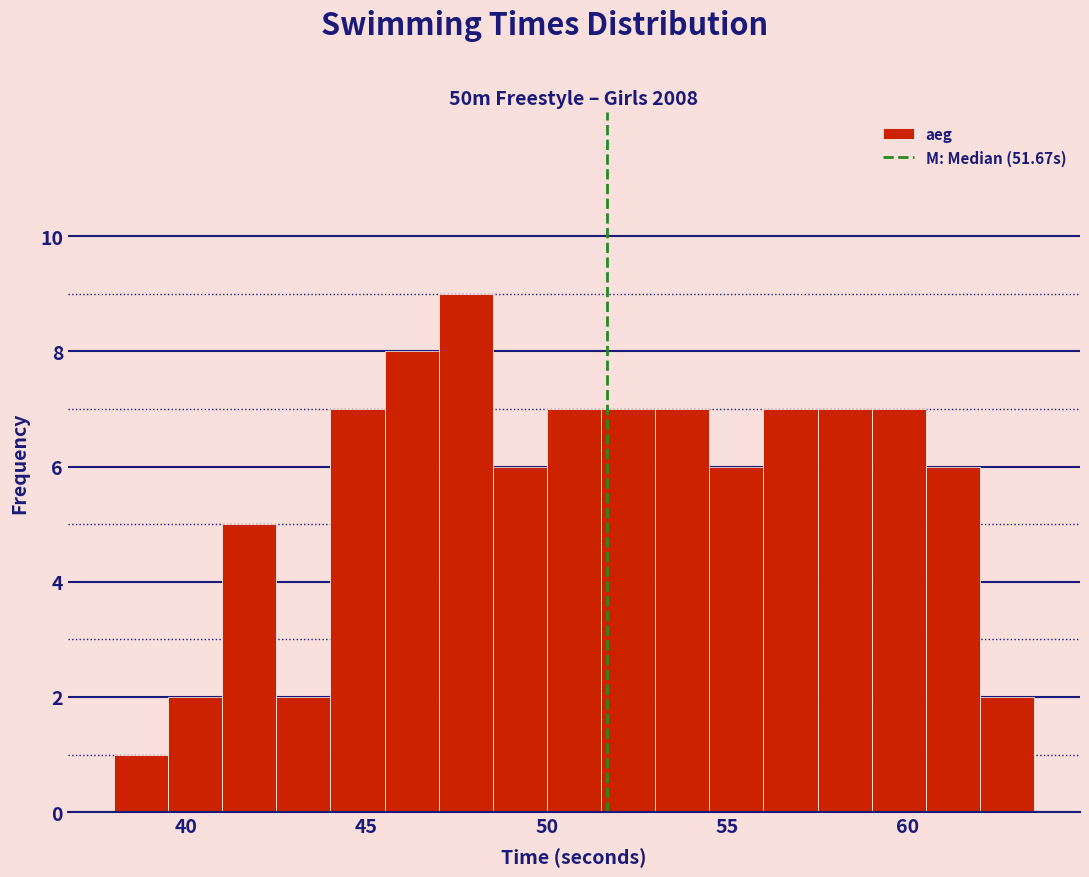

Around what value on the x-axis is the tallest bar? Give the approximate position of its centre, as read against the axis.

48.0